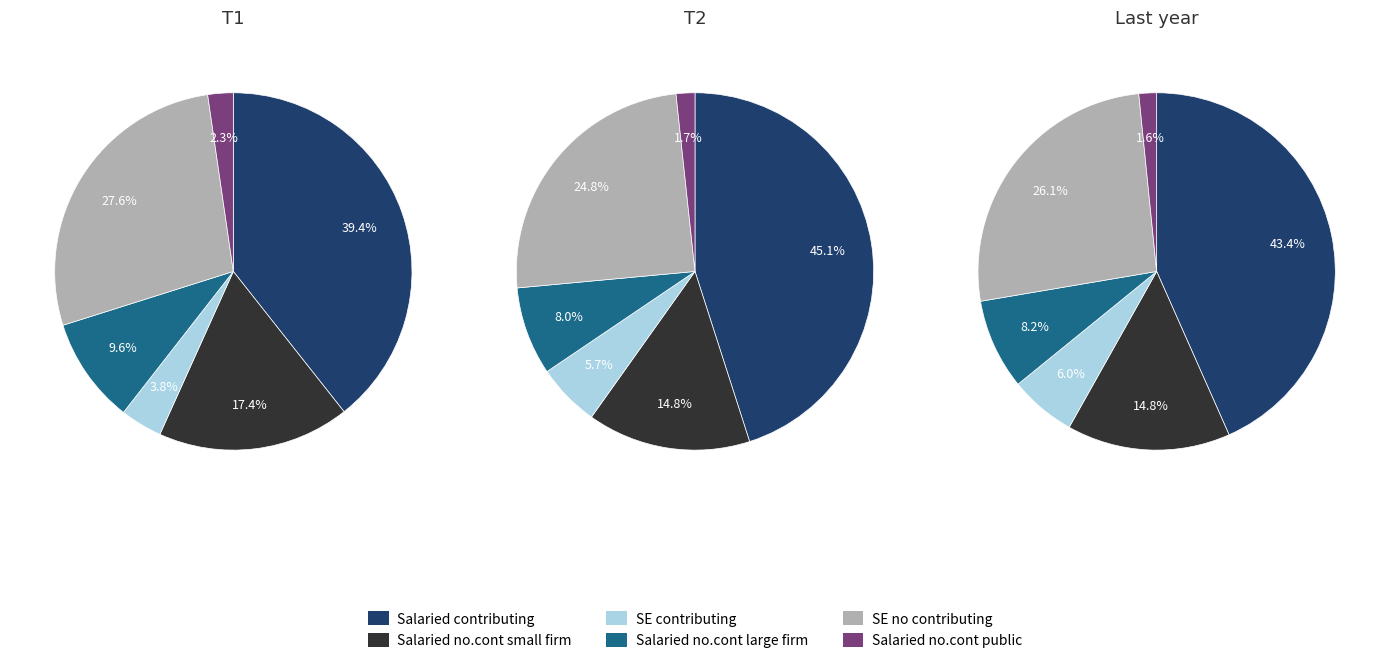

Is 1 the majority of the pie?

No